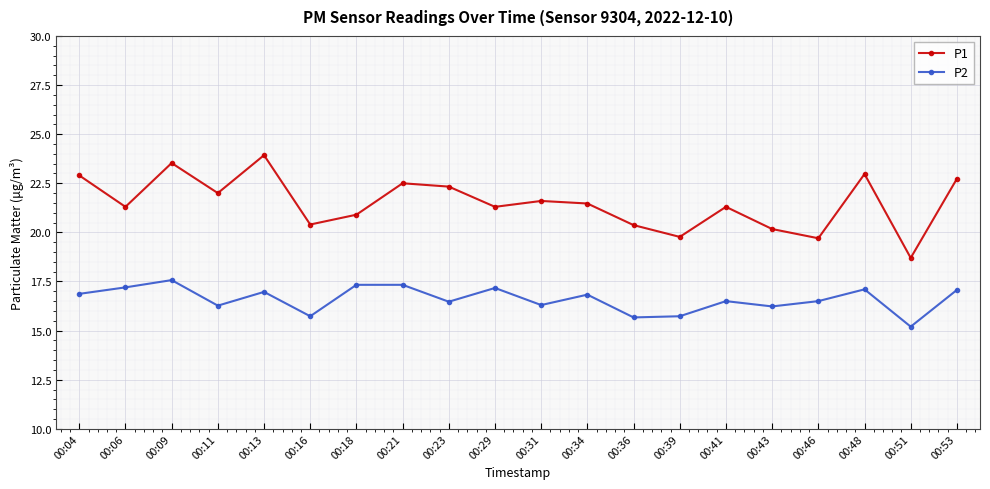

What is the difference between the highest and lowest values at 00:36?

4.7